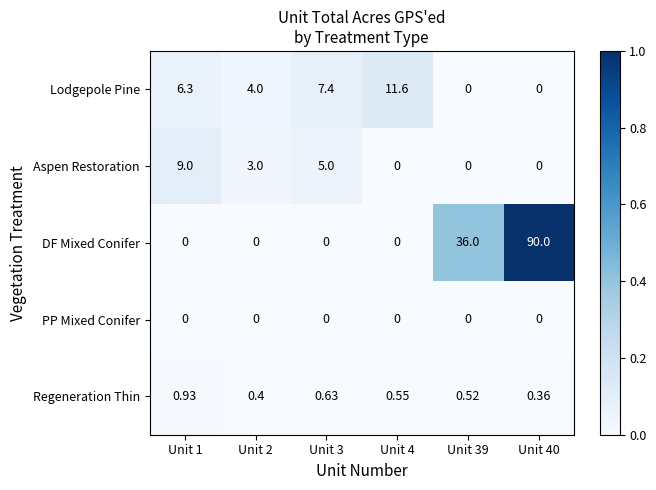

What is the maximum value shown in the chart?

90.0